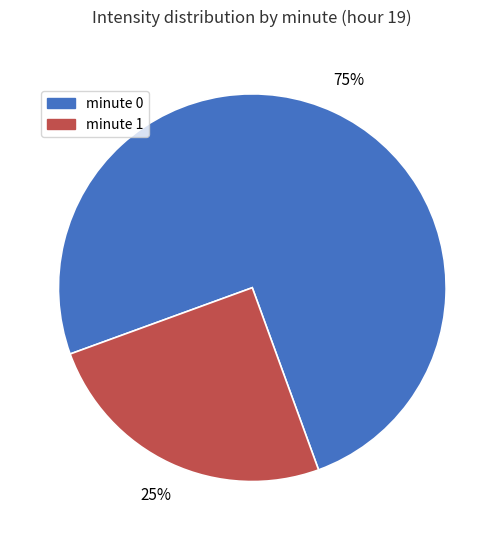

Rank the categories by value from lowest to highest.

minute 1, minute 0